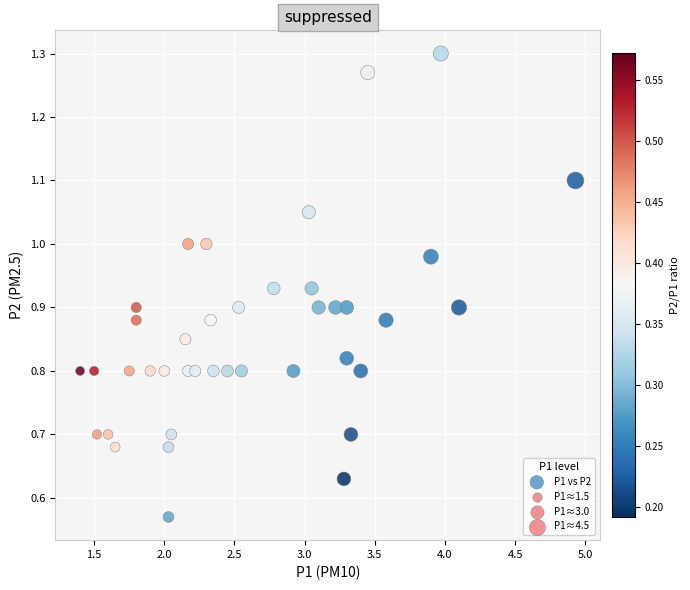

What is the range of X values (max minus min)?

3.5